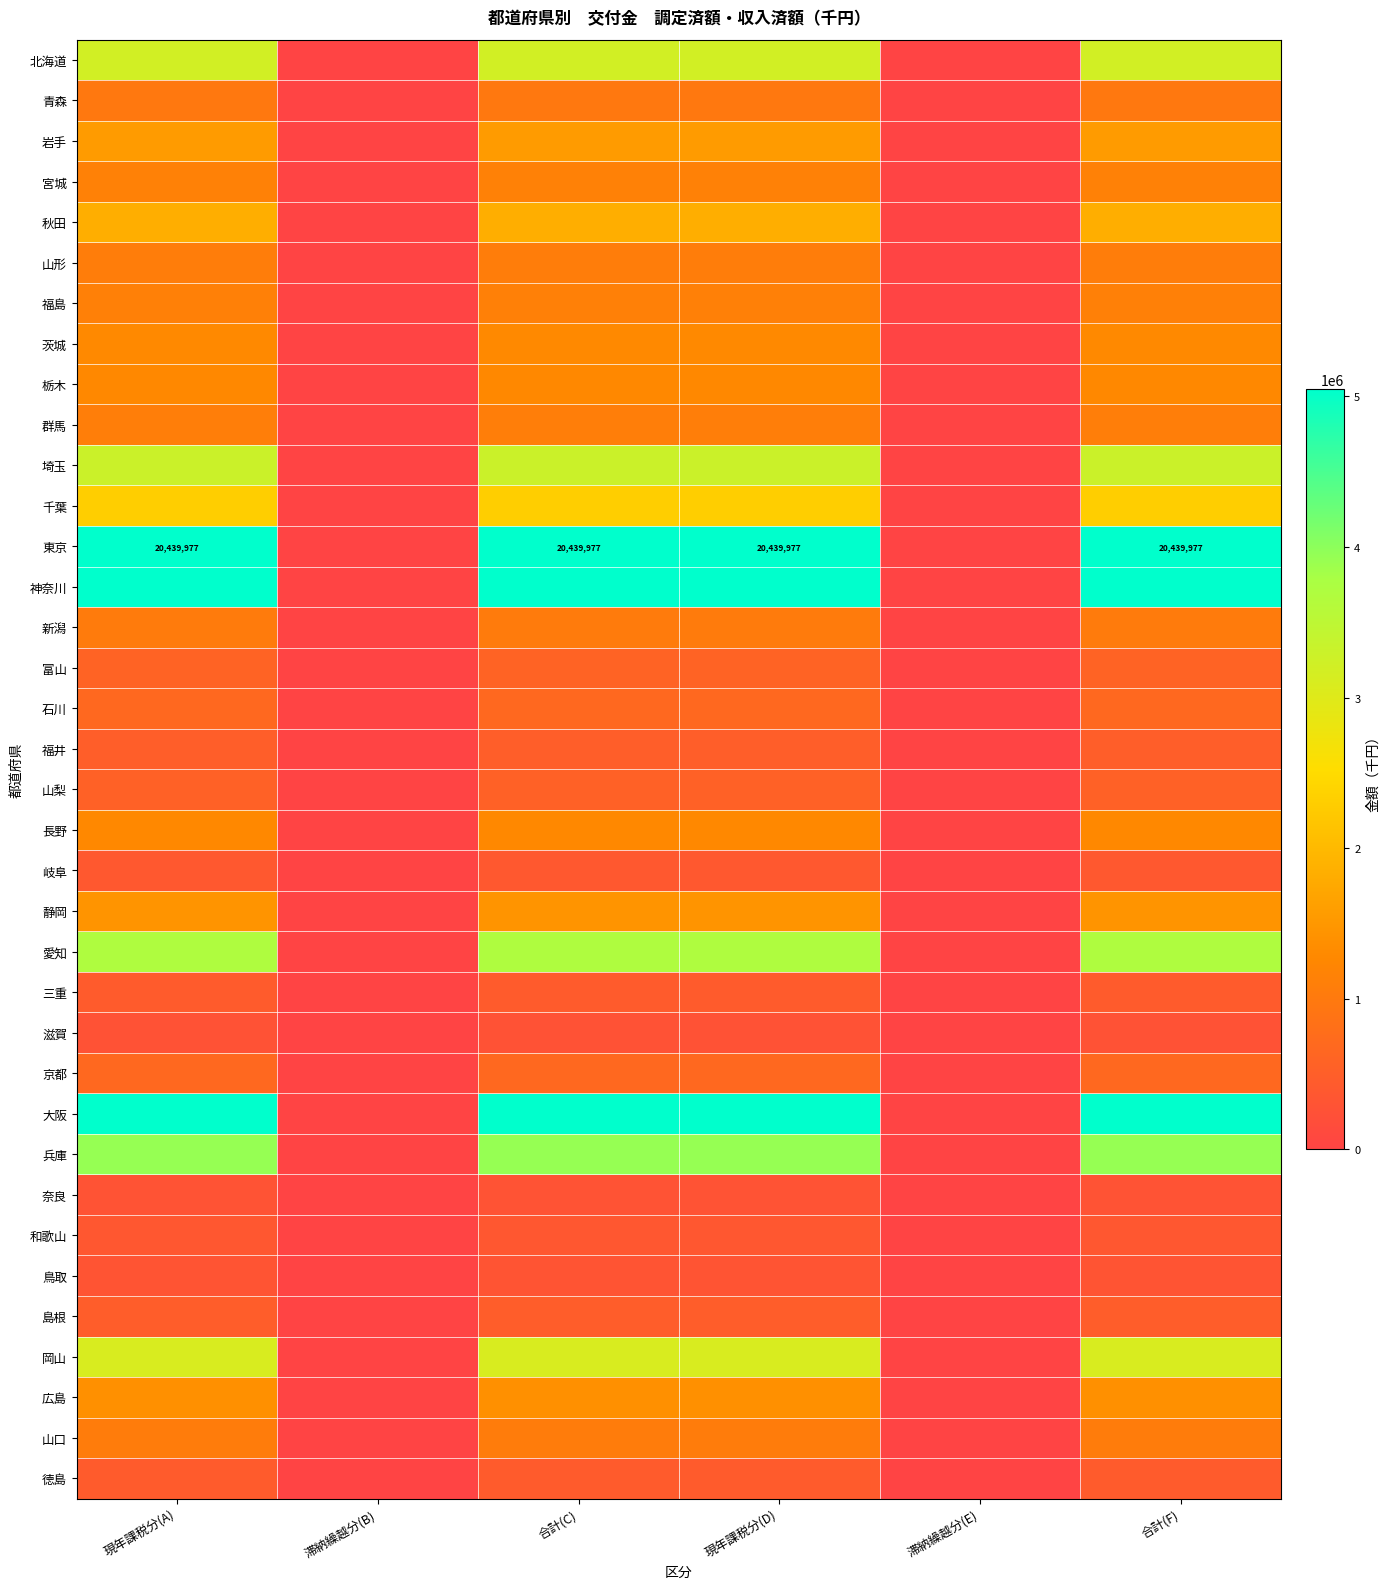

The 大阪 series shows 7082130 at 現年課税分(D). True or false?

True